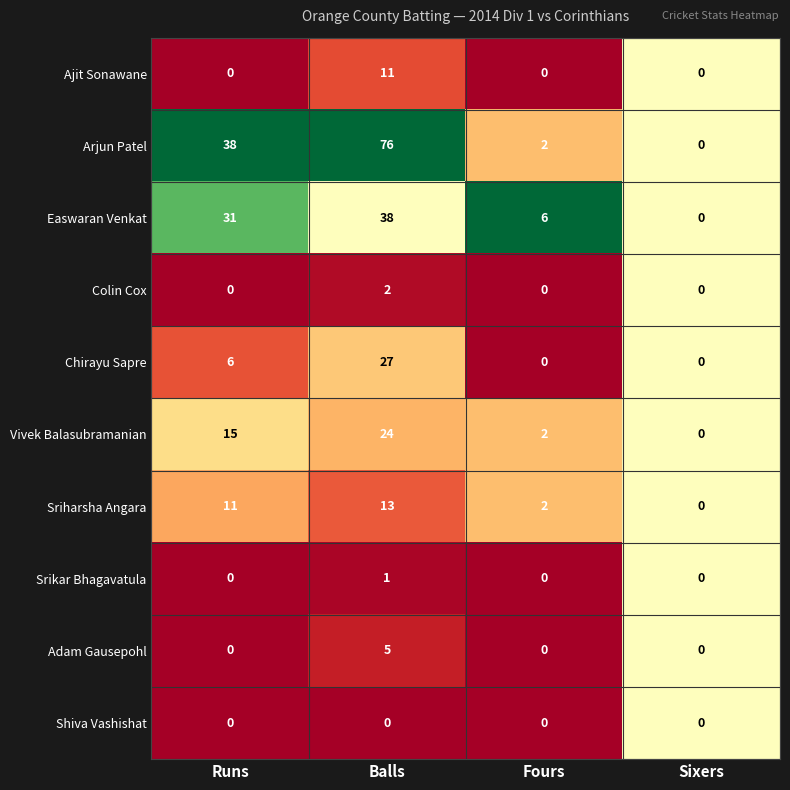

What is the greatest value displayed?

76